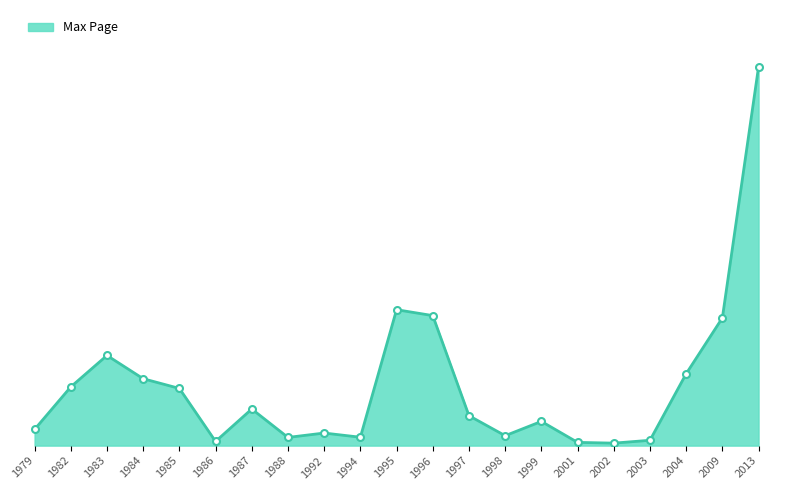

Reading left to right, what are all the values shown in this chart?

1979=85	1982=308	1983=473	1984=351	1985=300	1986=22	1987=192	1988=43	1992=66	1994=44	1995=713	1996=682	1997=157	1998=52	1999=127	2001=17	2002=13	2003=28	2004=377	2009=670	2013=1987